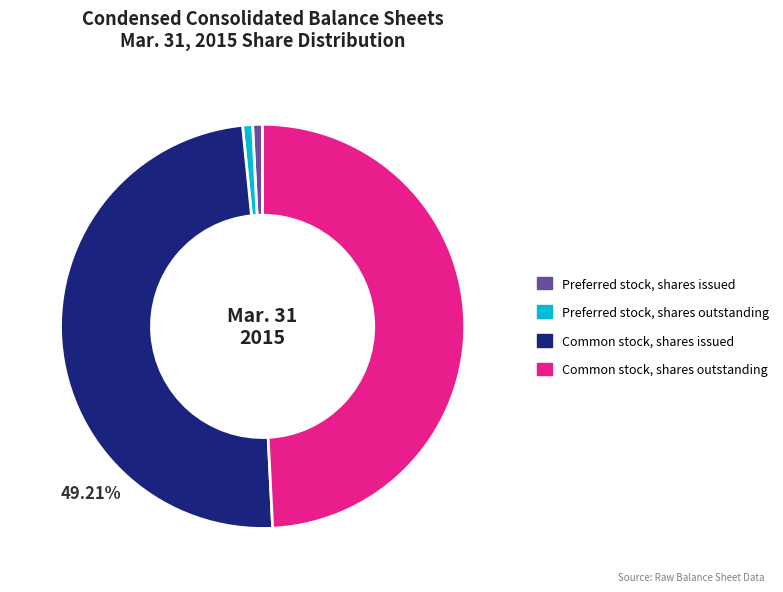

Is Common stock, shares issued the majority of the pie?

No